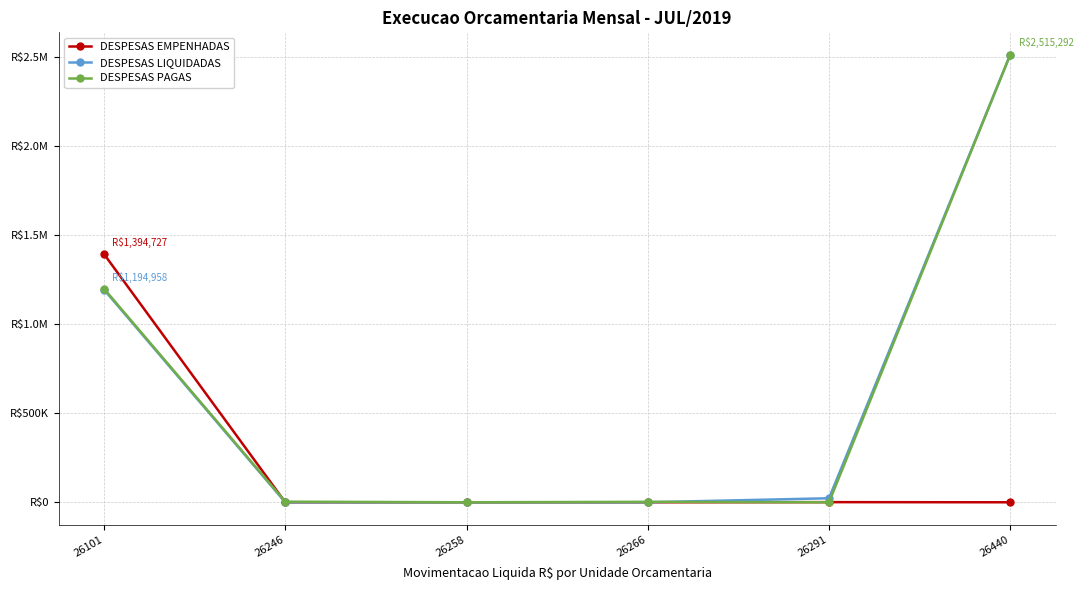

Reading left to right, what are all the values shown in this chart?

DESPESAS EMPENHADAS: 26101=1394727.3	26246=0.0	26258=0.0	26266=0.0	26291=800.0	26440=0.0
DESPESAS LIQUIDADAS: 26101=1194958.3	26246=0.0	26258=0.0	26266=0.0	26291=22554.5	26440=2515291.8
DESPESAS PAGAS: 26101=1200046.8	26246=3386.2	26258=0.0	26266=2513.5	26291=0.0	26440=2515291.8